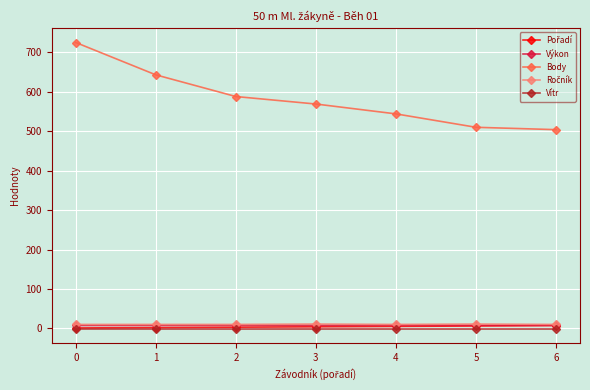

What is the minimum value shown in the chart?

-1.0